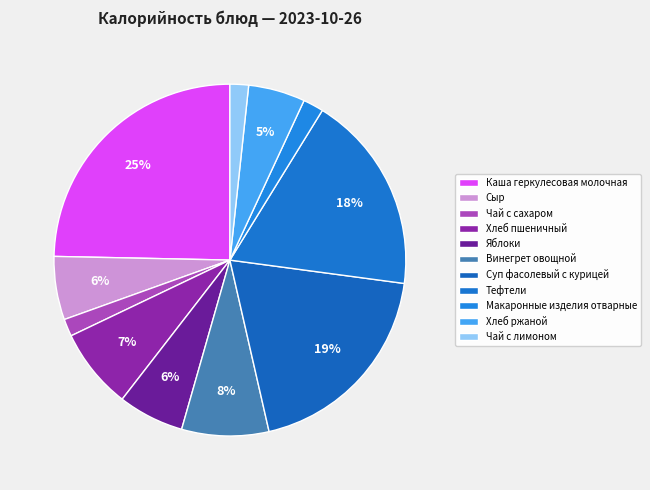

To the nearest percent, what is the difference between the Суп фасолевый с курицей and Яблоки slice percentages?

13%